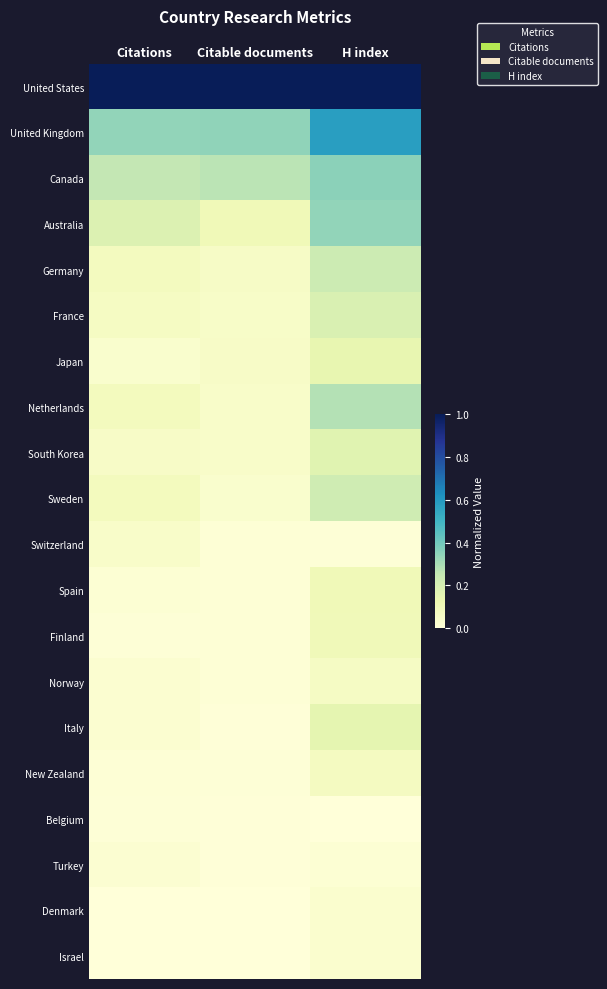

Between Citations and H index, which is larger?

Citations